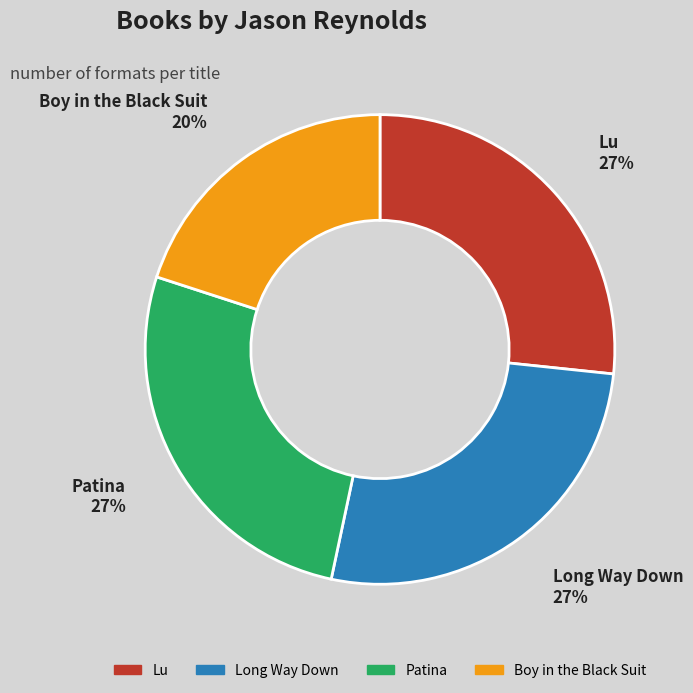

To the nearest percent, what percentage of the pie is Lu?

27%